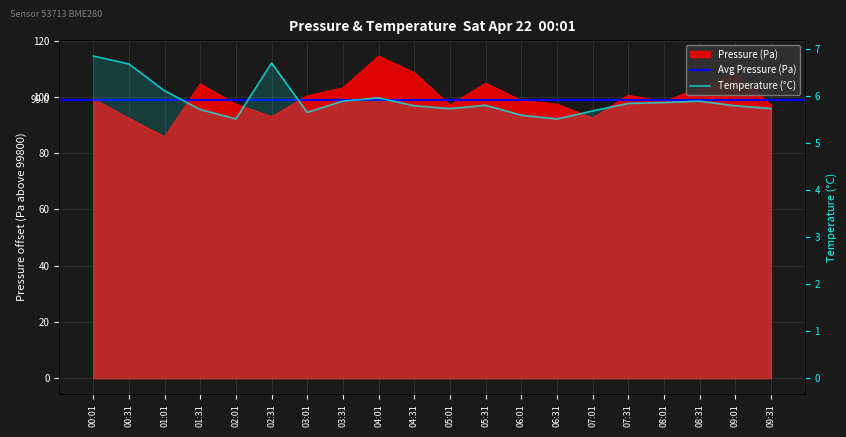

Between 02:31 and 02:01, which is larger?

02:01